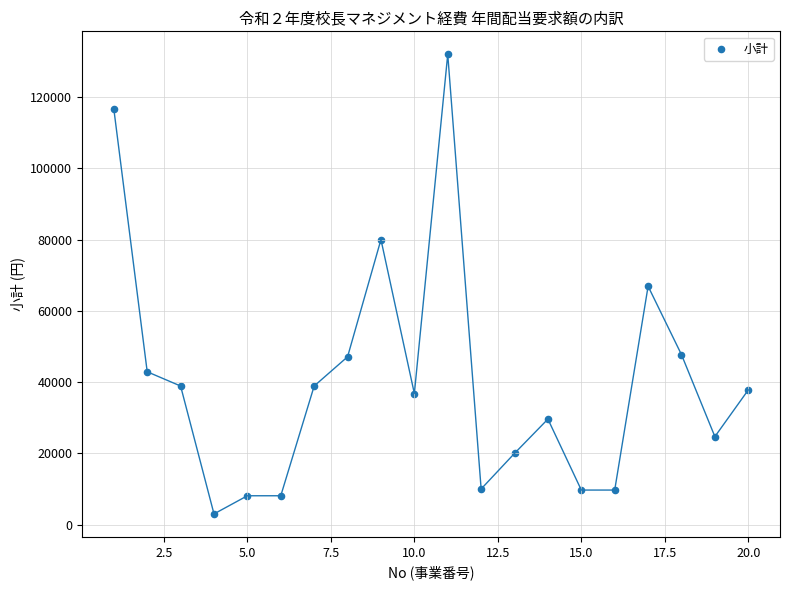

What is the range of X values (max minus min)?

19